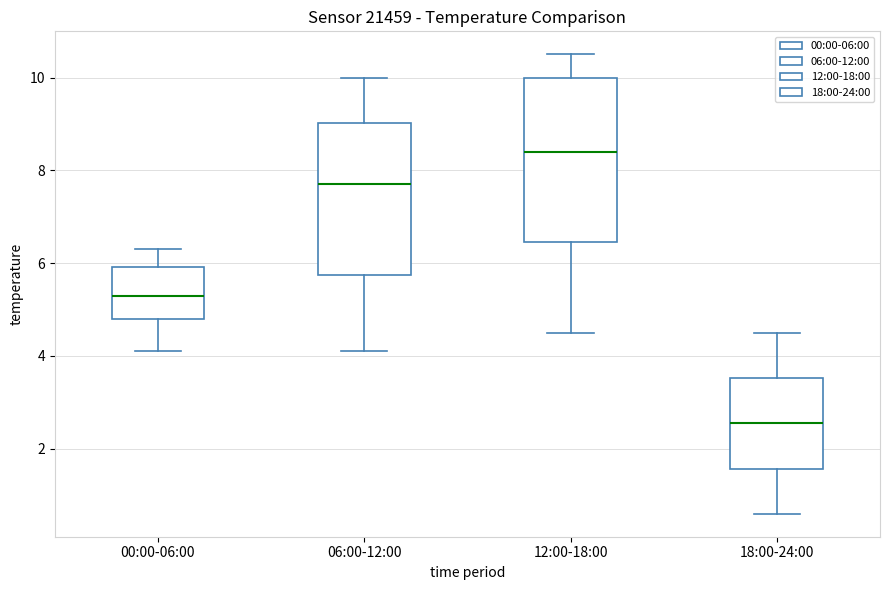

Where does the upper whisker of the box for 00:00-06:00 end on the y-axis? The values are not printed on the chart, so give them approximately, as read against the axis.

6.4